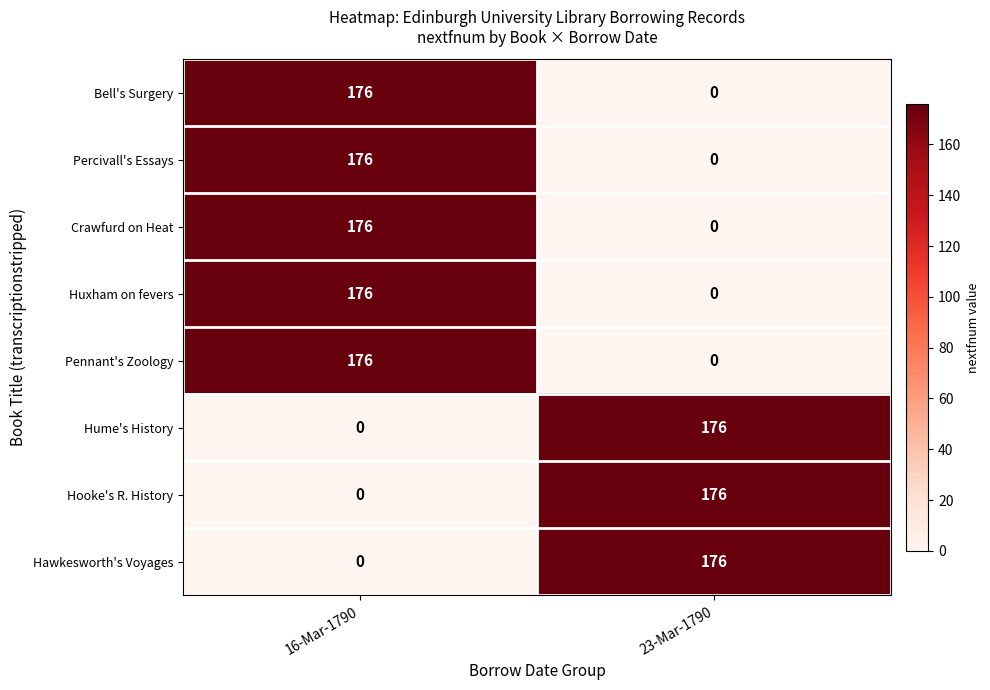

What is the spread (max minus min) of values at 23-Mar-1790?

176